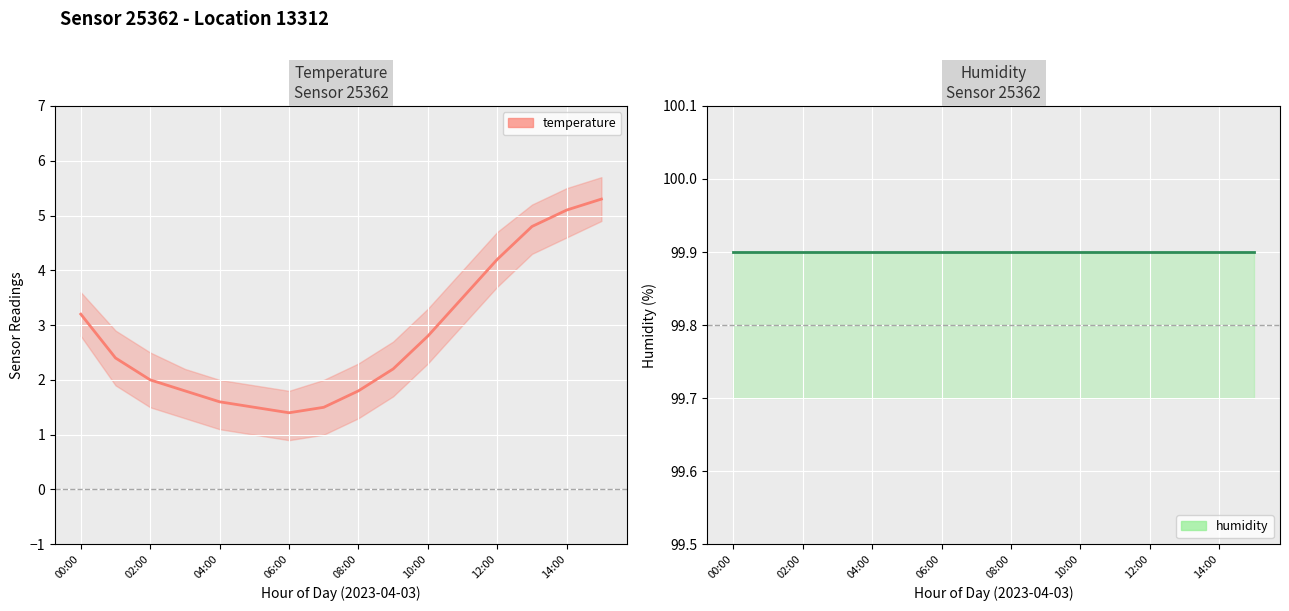

What is the difference between the maximum and second lowest values in the temperature series?

3.8